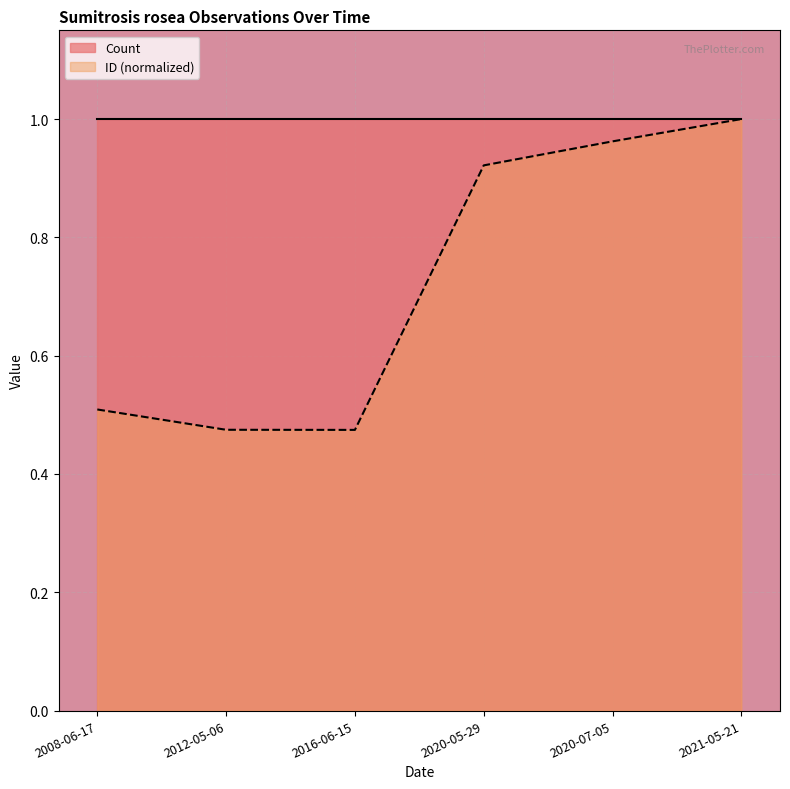

How many interior local valleys (lower than both neighbors) does the data have?

1